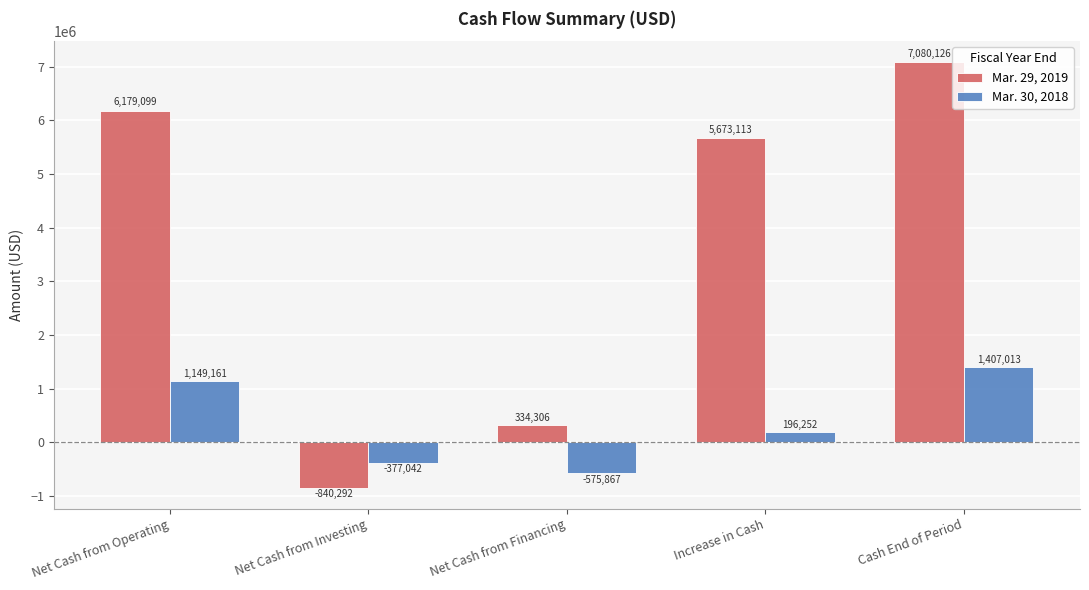

What is the spread (max minus min) of values at Net Cash from Financing?

910173